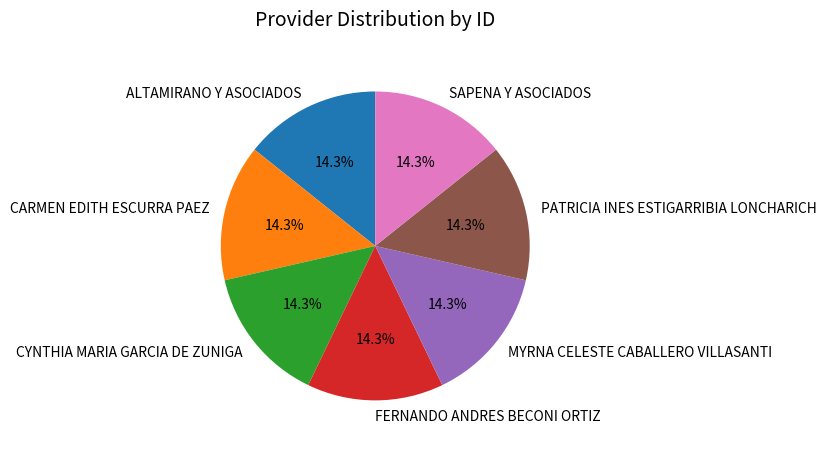

What is the ratio of the value at MYRNA CELESTE CABALLERO VILLASANTI to the value at CARMEN EDITH ESCURRA PAEZ?

1.0